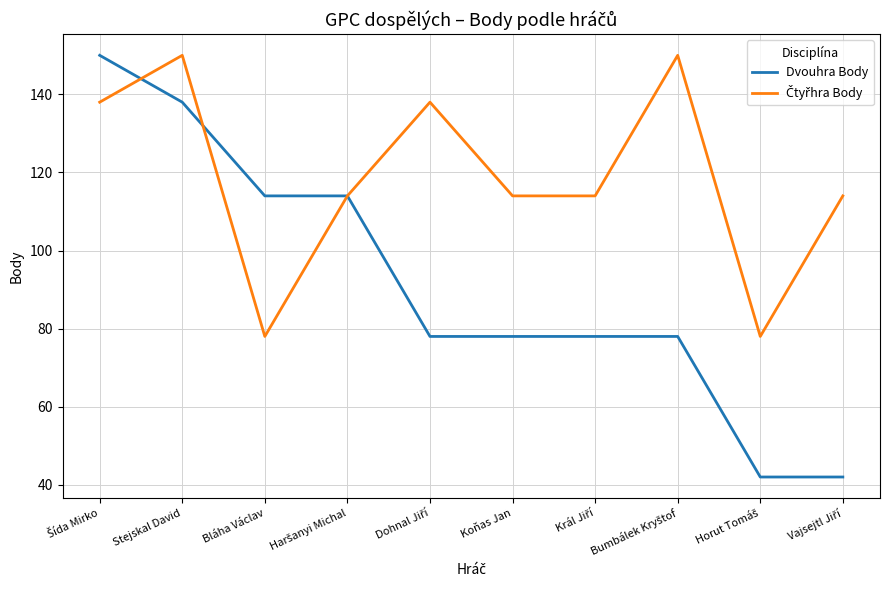

True or false: Dvouhra Body has a value of 34 at Bláha Václav.

False